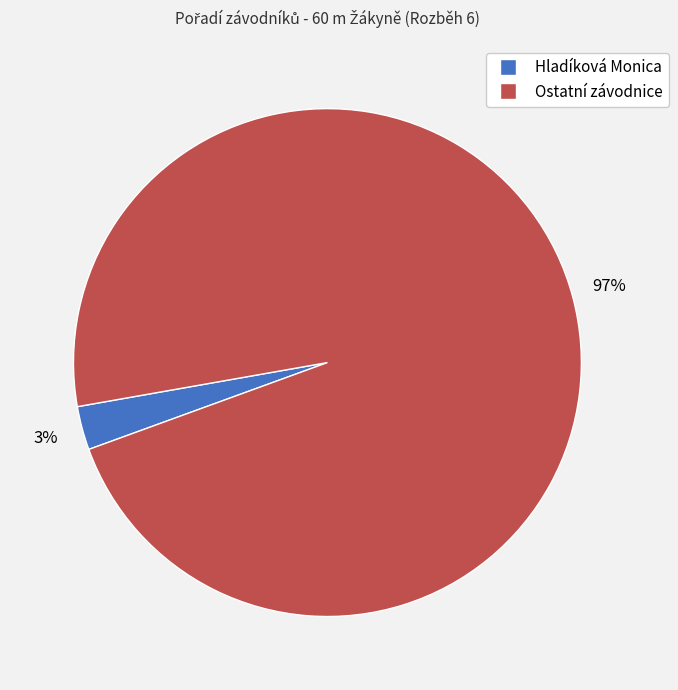

What is the smallest slice in the pie chart?

Hladíková Monica